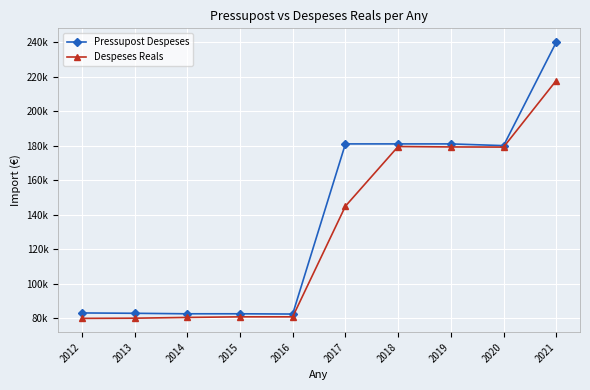

What is the value of the Pressupost Despeses point at the 7th from the left?

181000.0